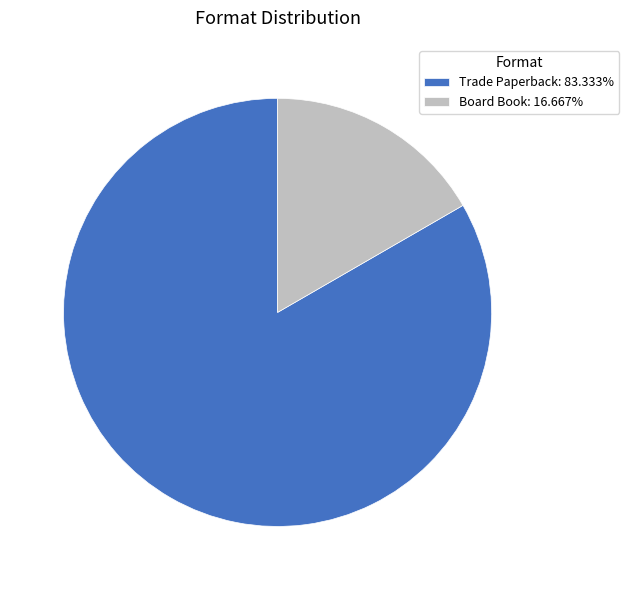

What is the smallest slice in the pie chart?

Board Book